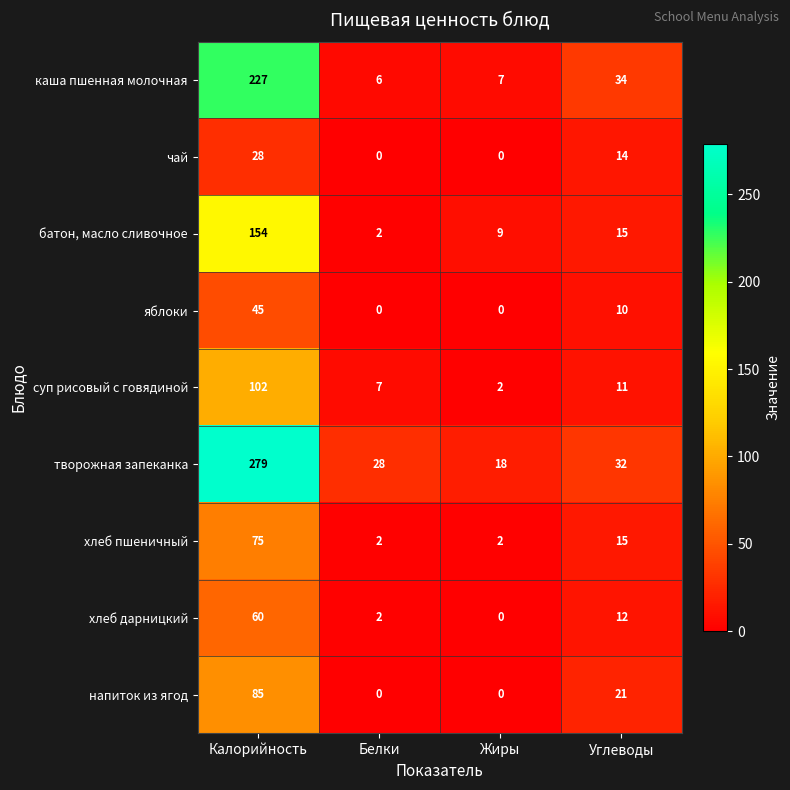

What is the spread (max minus min) of values at Калорийность?

251